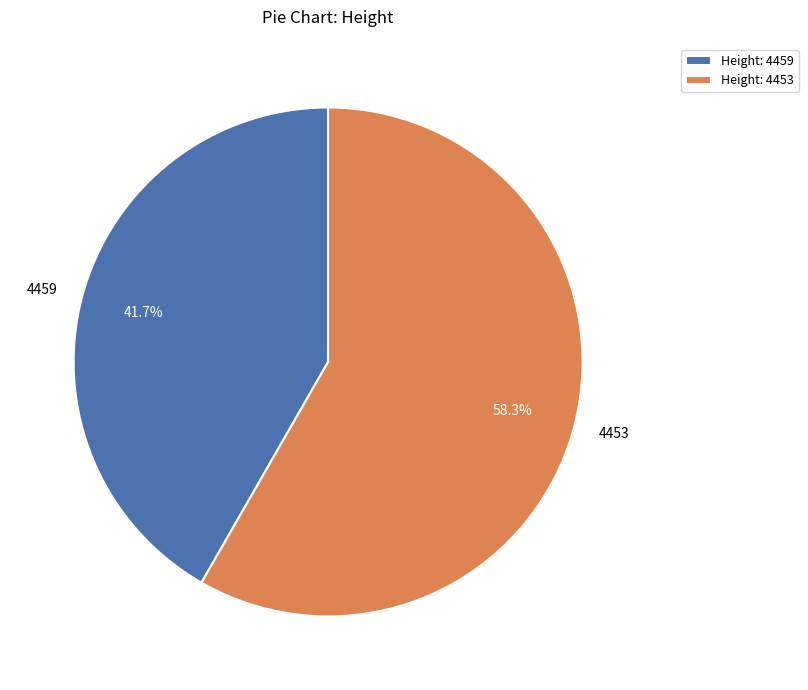

Is it true that 4459 is 53% of the pie?

False